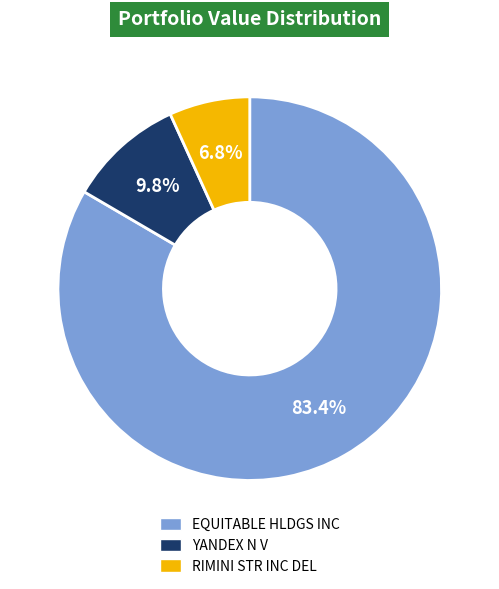

Which category has the smallest portion of the pie?

RIMINI STR INC DEL